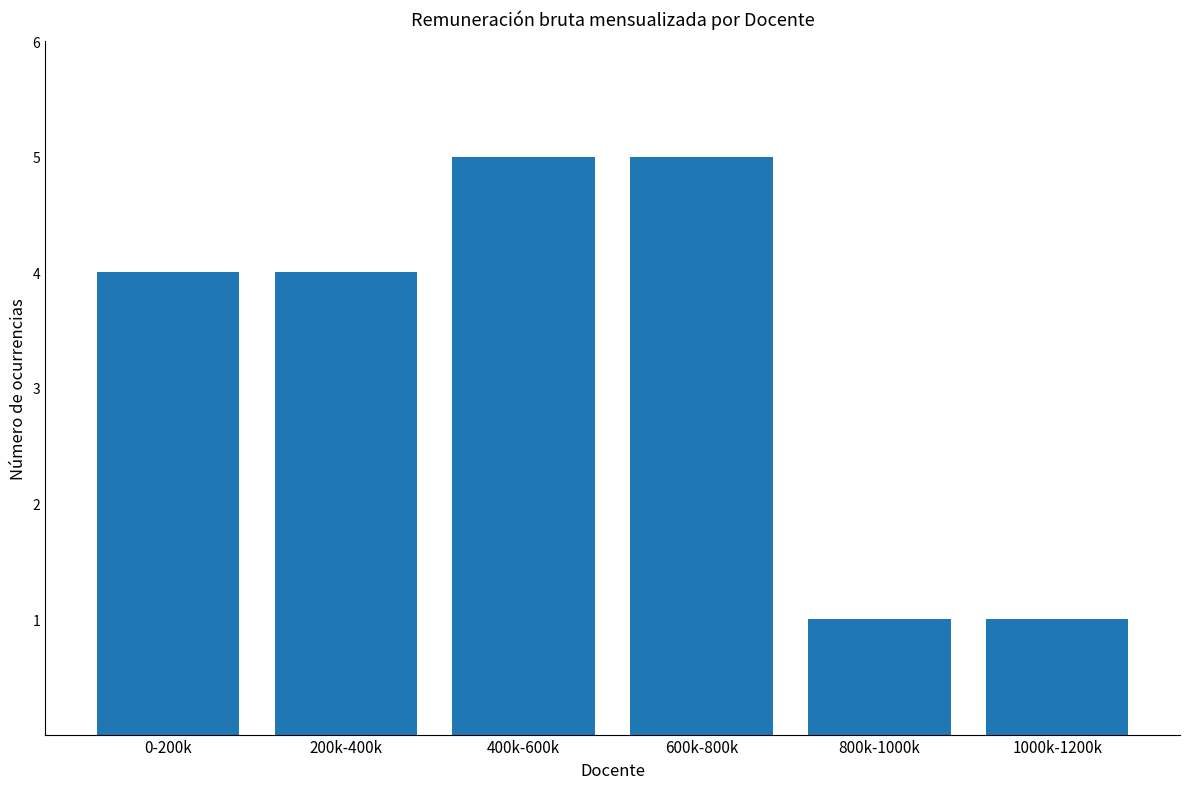

Count the number of data series in this chart.

1